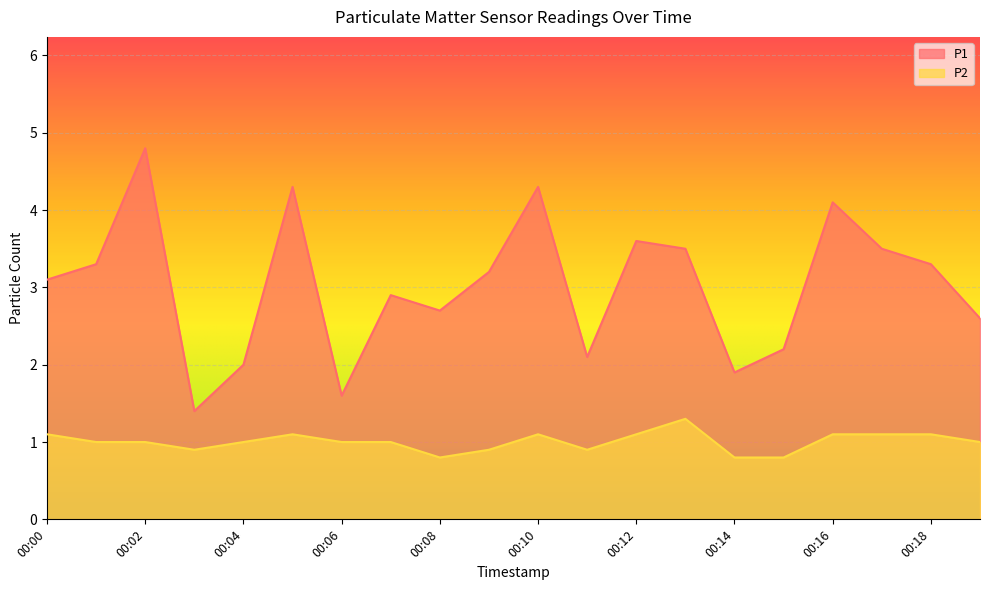

Where is the first local minimum for P2?

00:03